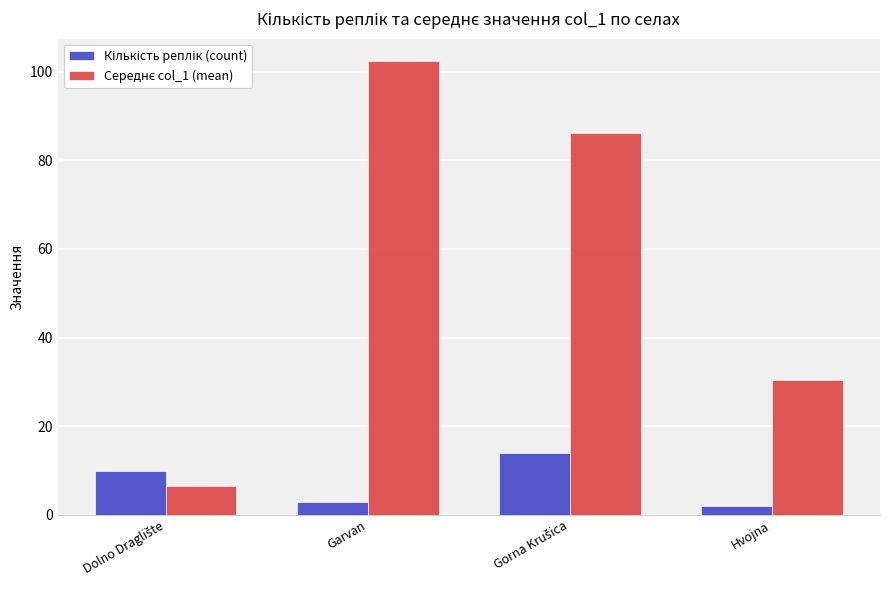

What is the greatest value displayed?

102.3